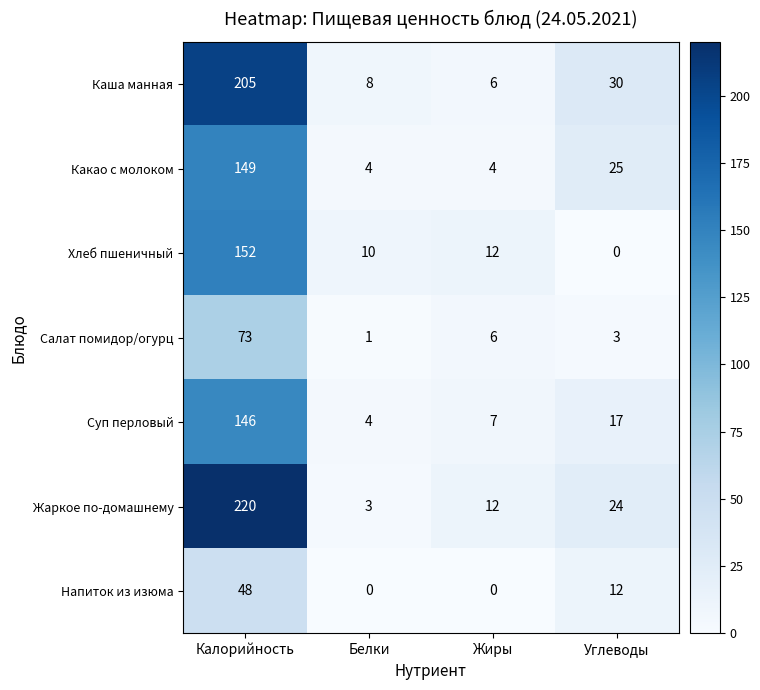

Rank the series at Углеводы from highest to lowest value.

Каша манная, Какао с молоком, Жаркое по-домашнему, Суп перловый, Напиток из изюма, Салат помидор/огурц, Хлеб пшеничный